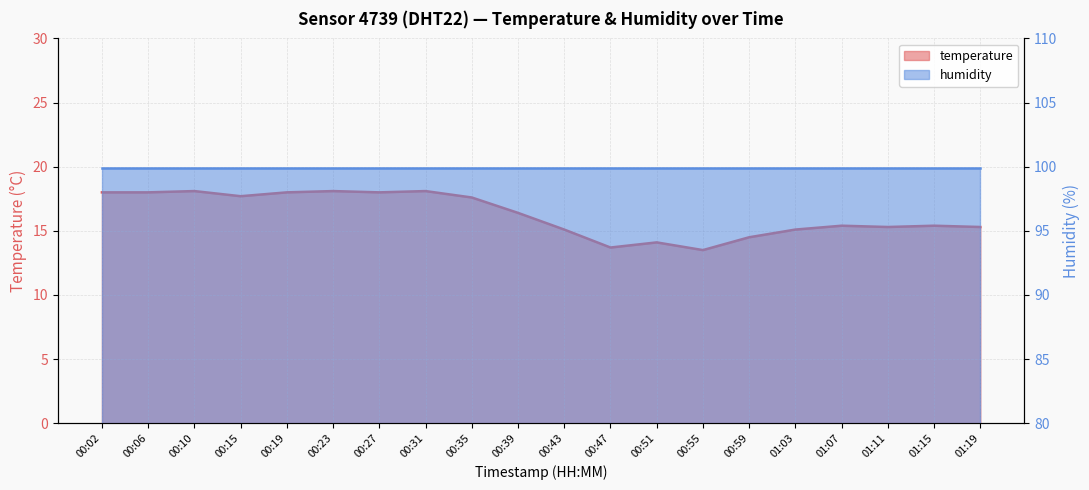

Reading left to right, what are all the values shown in this chart?

18.0	18.0	18.1	17.7	18.0	18.1	18.0	18.1	17.6	16.4	15.1	13.7	14.1	13.5	14.5	15.1	15.4	15.3	15.4	15.3